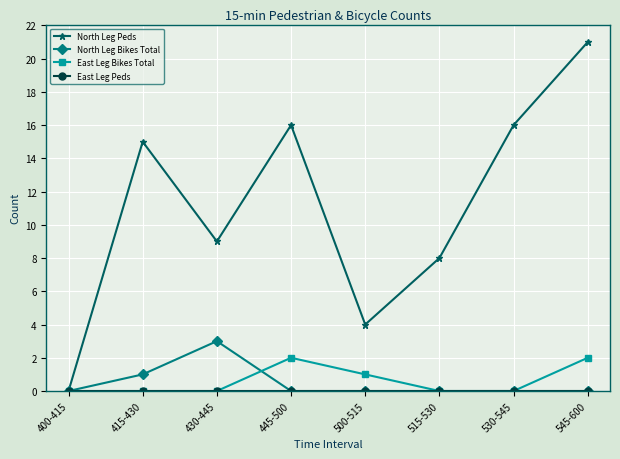

What is the spread (max minus min) of values at 500-515?

4